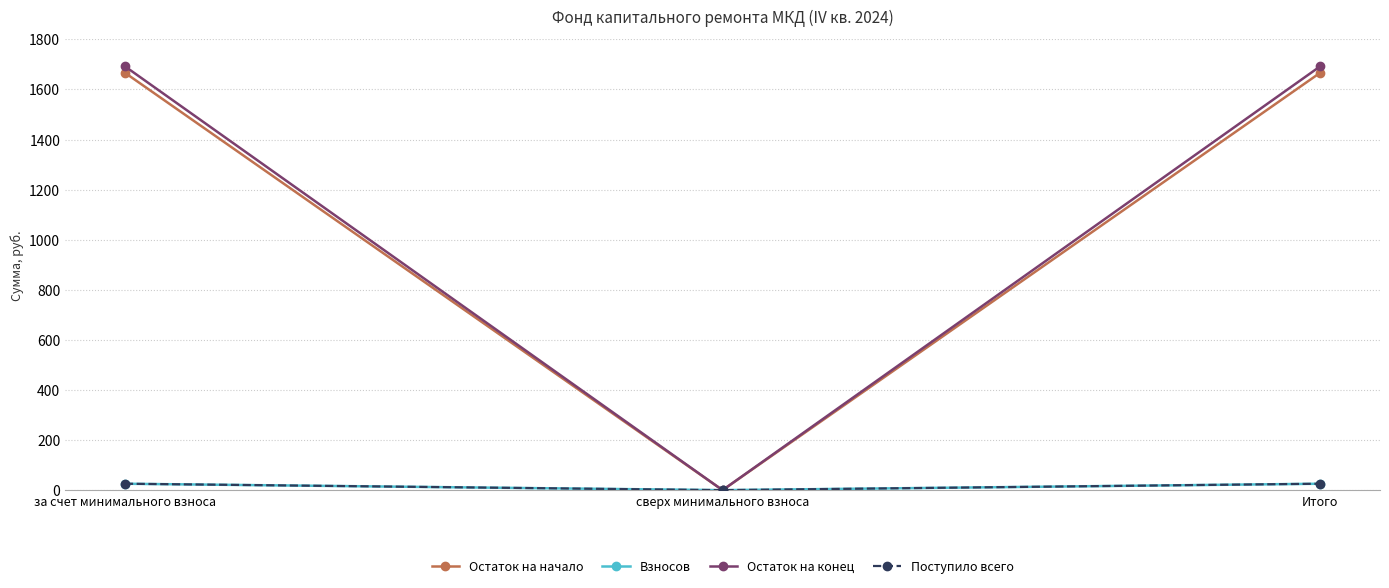

What is the average value of the Остаток на начало series?

1111.1